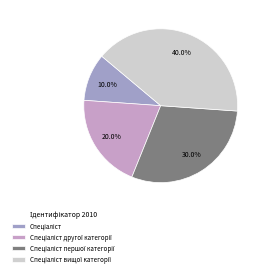

How many slices are in this pie chart?

4